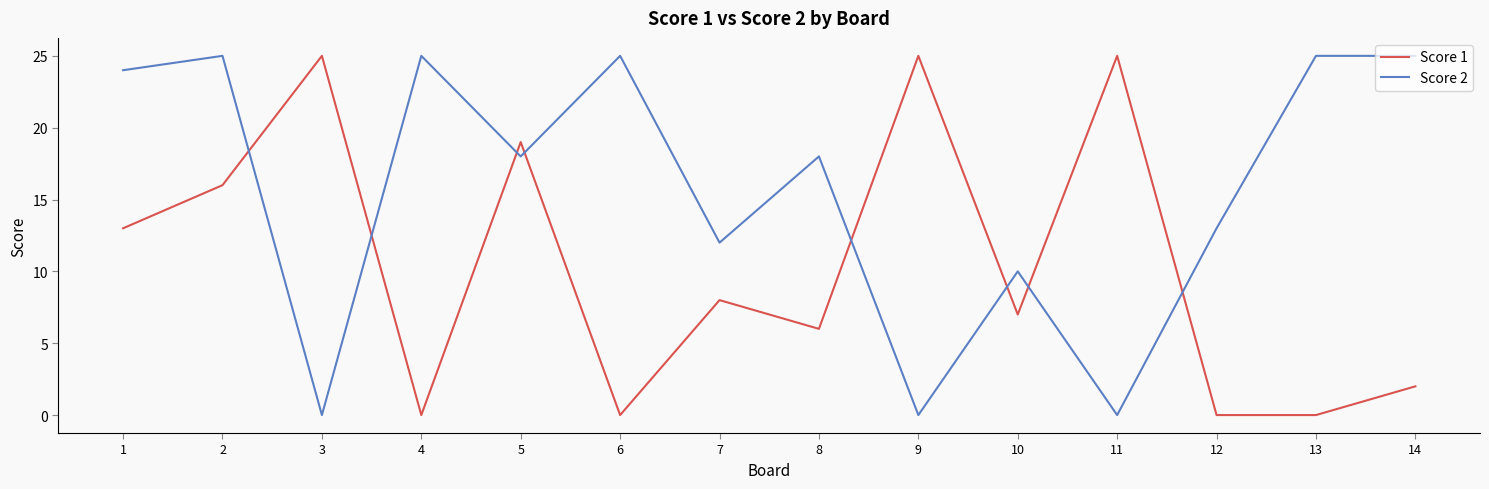

List the series in order of their overall mean, lowest first.

Score 1, Score 2